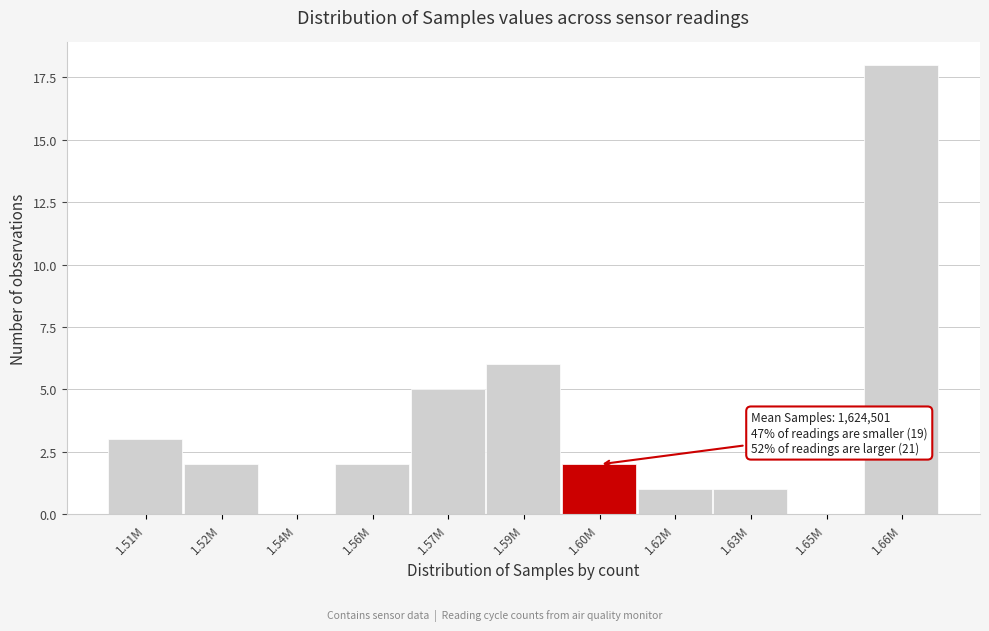

Reading left to right, transcribe all the data shown in this chart.

1.51M=3	1.52M=2	1.54M=0	1.56M=2	1.57M=5	1.59M=6	1.60M=2	1.62M=1	1.63M=1	1.65M=0	1.66M=18